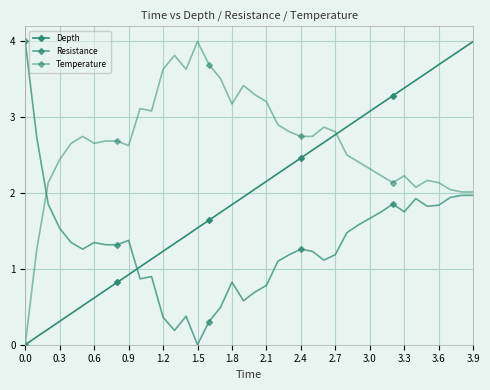

How many times do Temperature and Resistance cross each other?

1